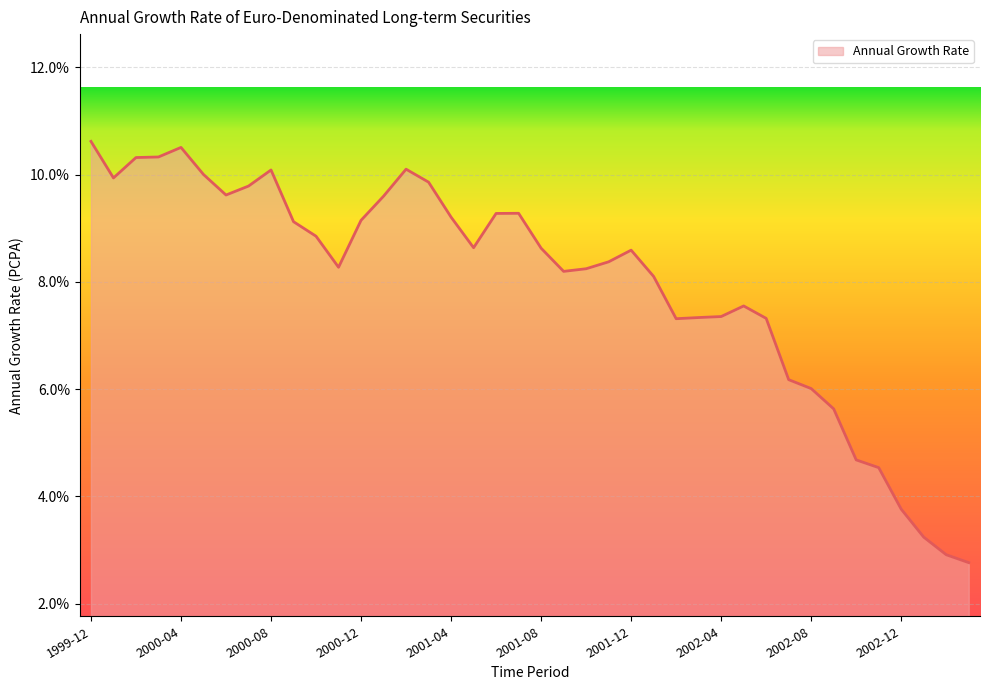

What is the difference between the maximum and minimum values?

7.9